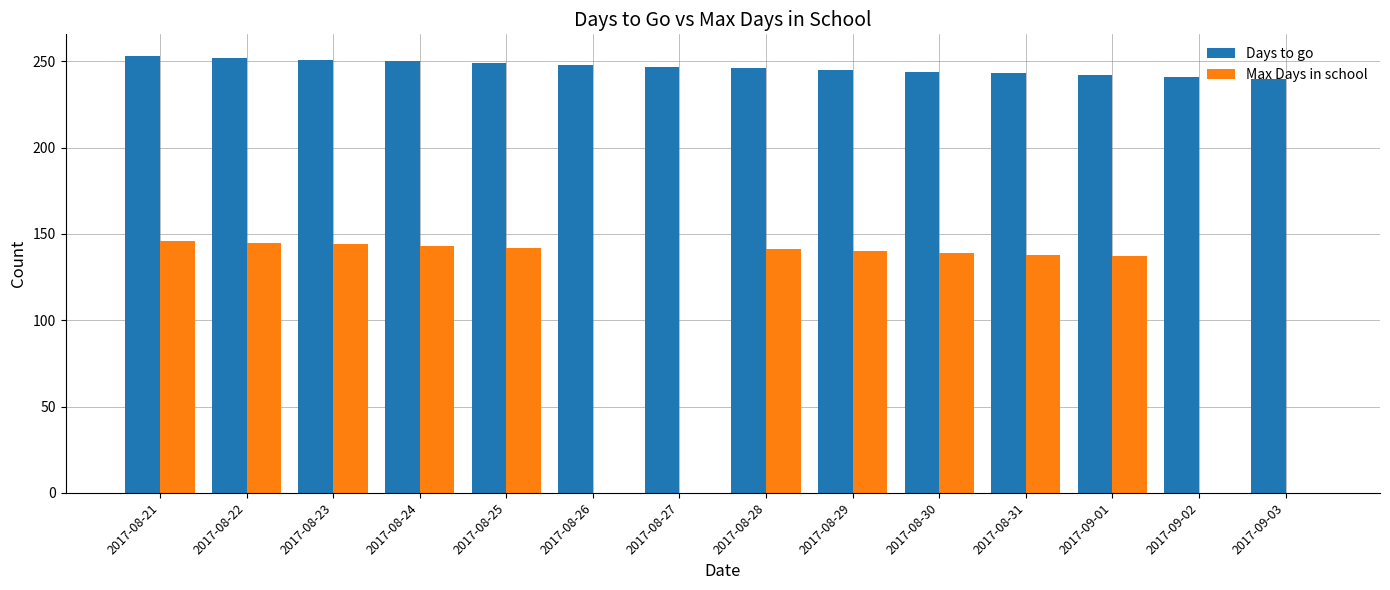

What is the total value across all series at 2017-09-03?

240